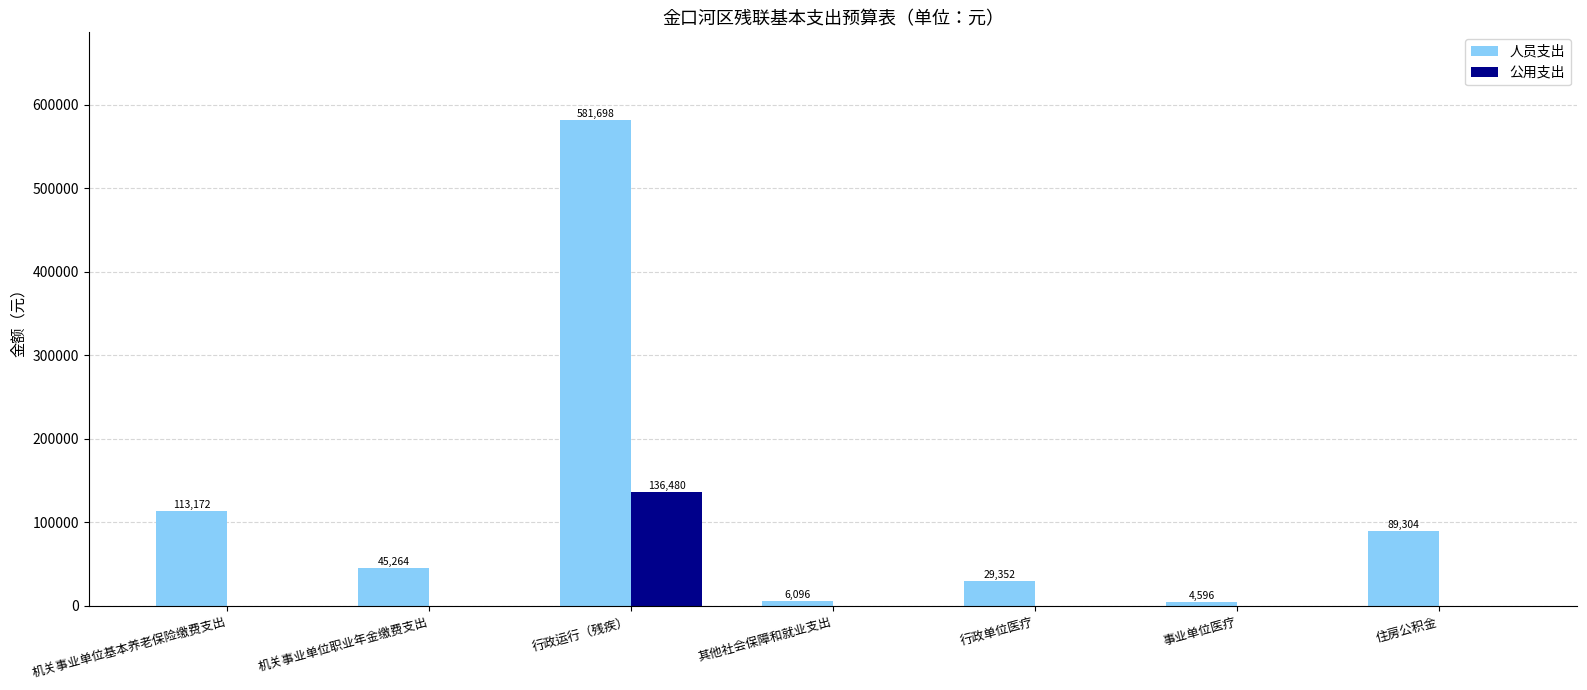

At which category is the sum across all series the highest?

行政运行（残疾）